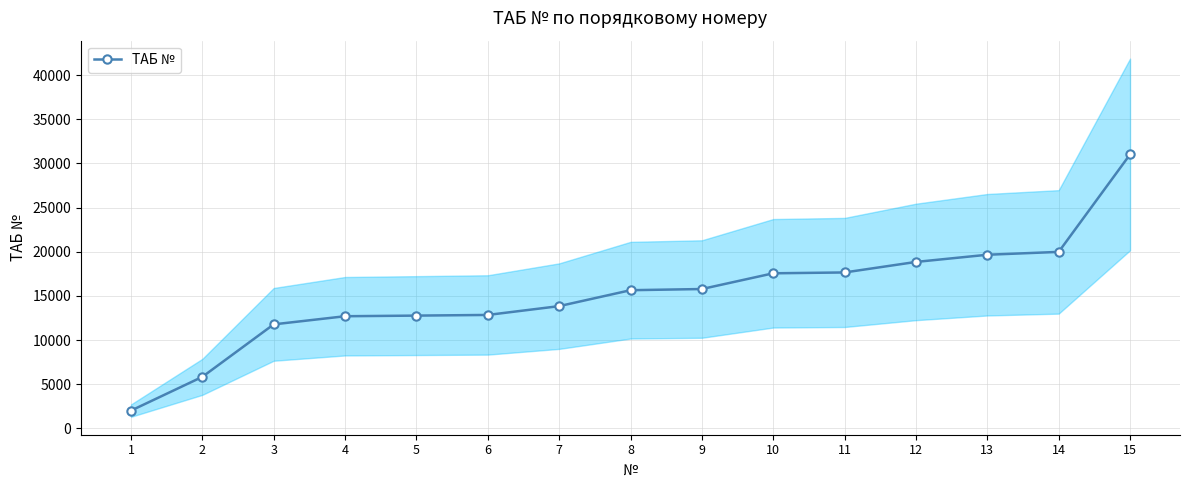

What is the difference between the maximum and minimum values?

29015